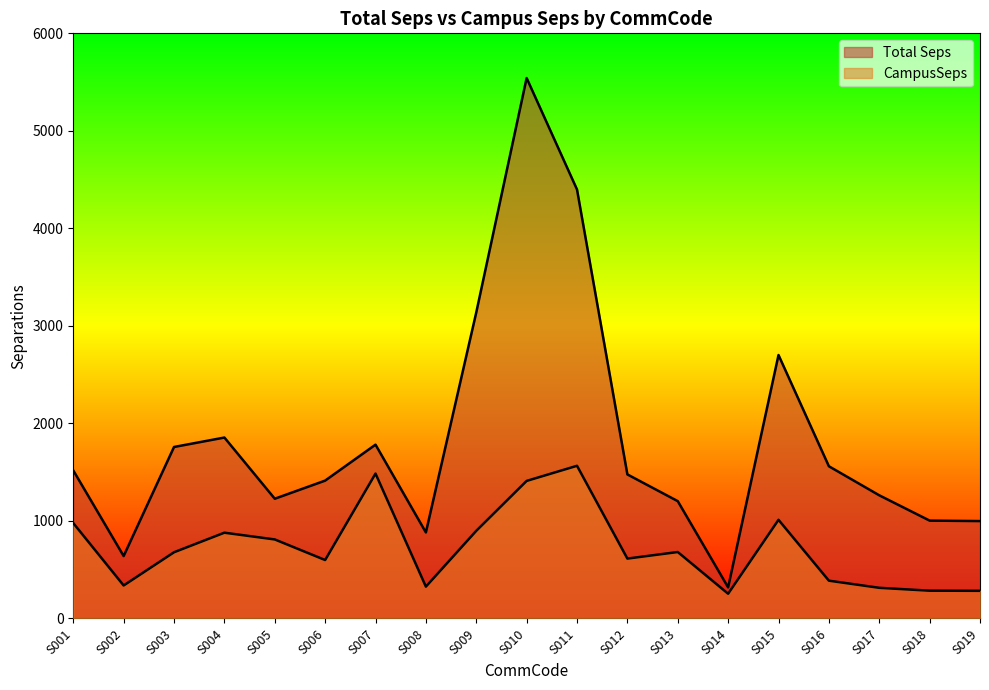

At S005, list the series in order from smallest to largest.

CampusSeps, Total Seps